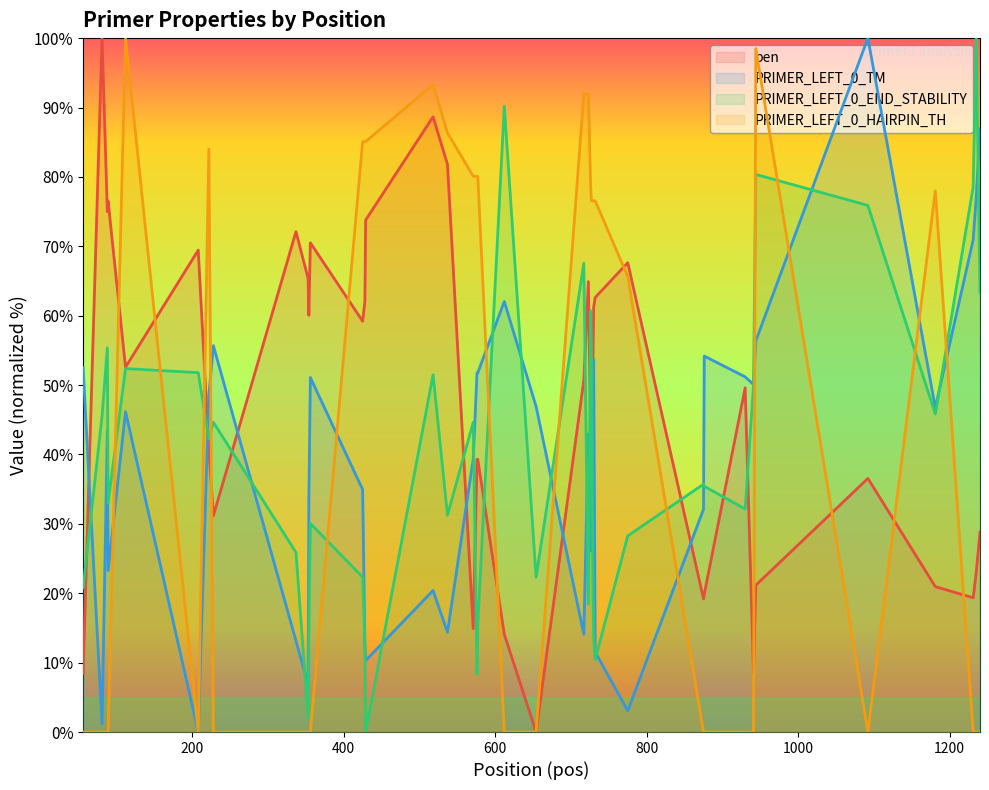

Which series has the largest total across all categories?

pen